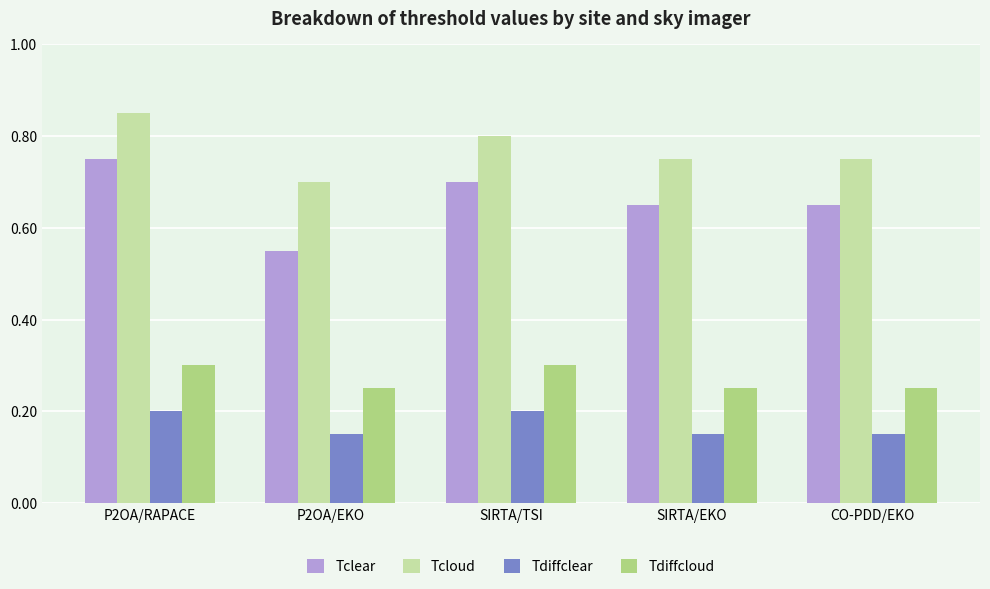

What is the sum of all Tcloud values?

3.9